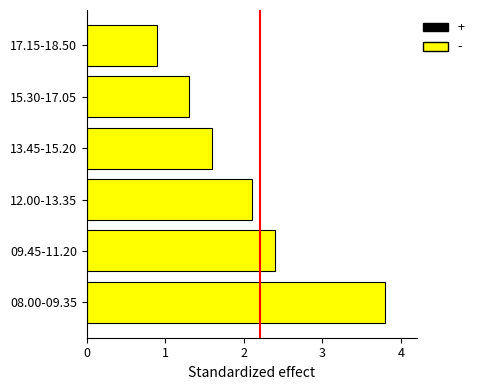

True or false: the data shows 3.8 at 08.00-09.35.

True